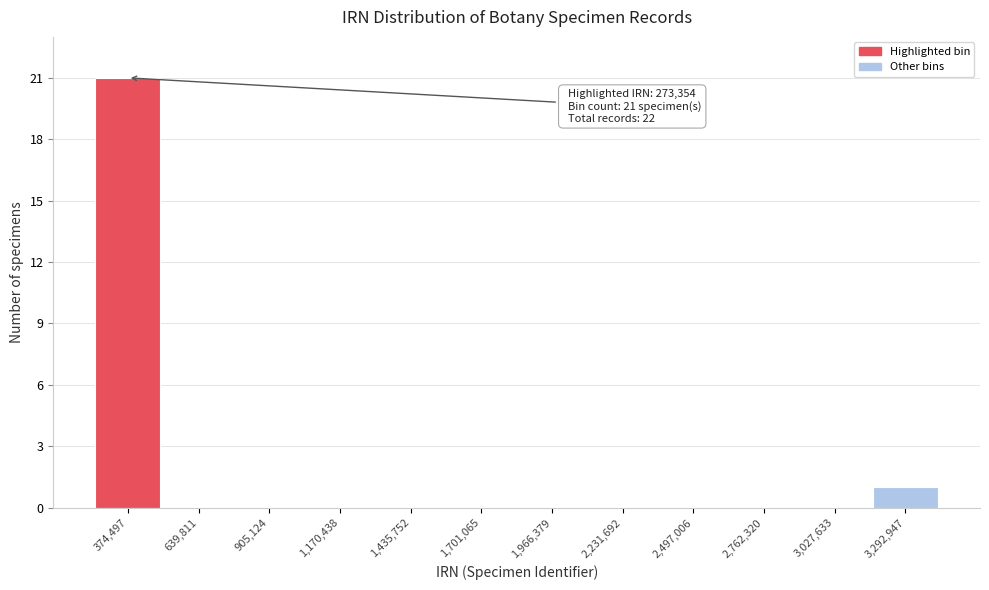

Over which range of the x-axis is the bar tallest?

250000 to 500000